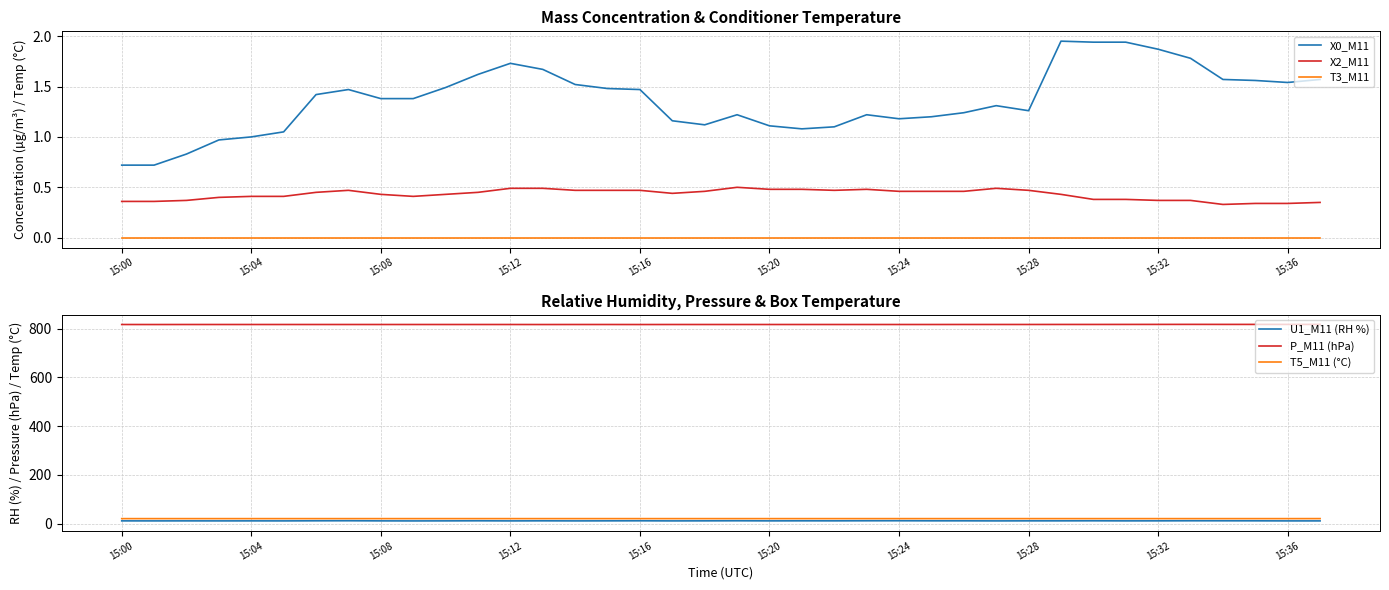

Which series has the largest total across all categories?

P_M11 (hPa)